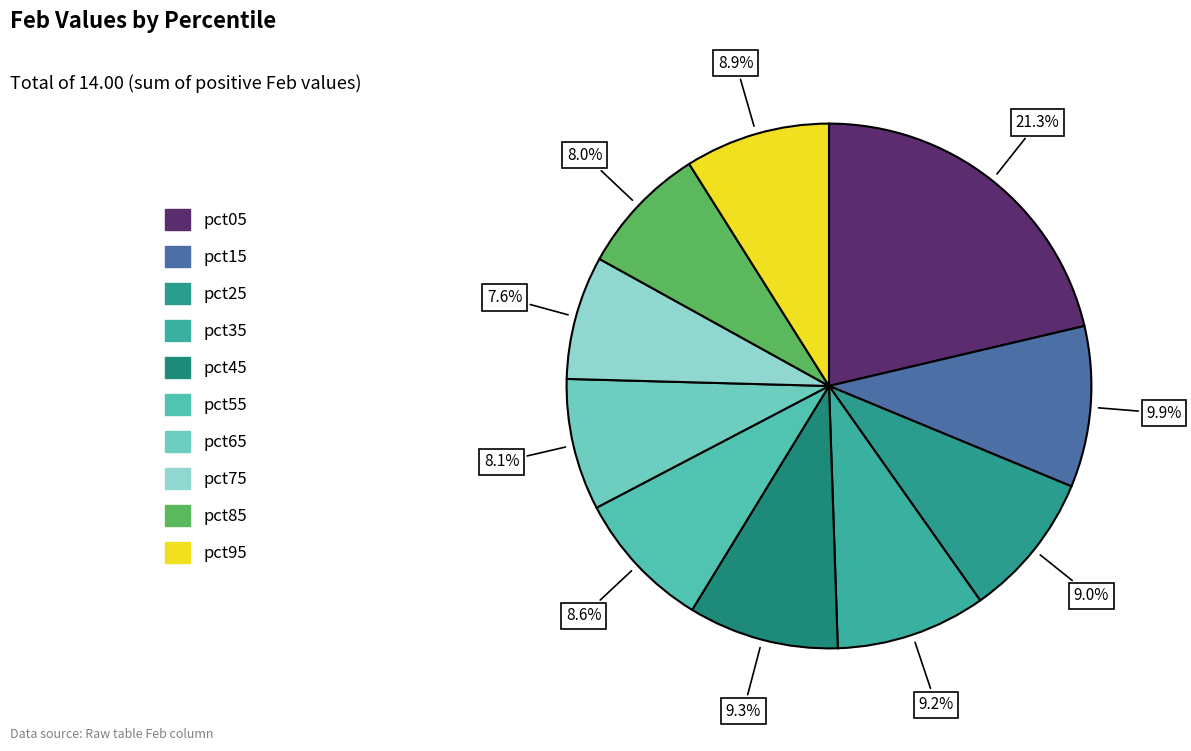

Which slice is the smallest?

pct75